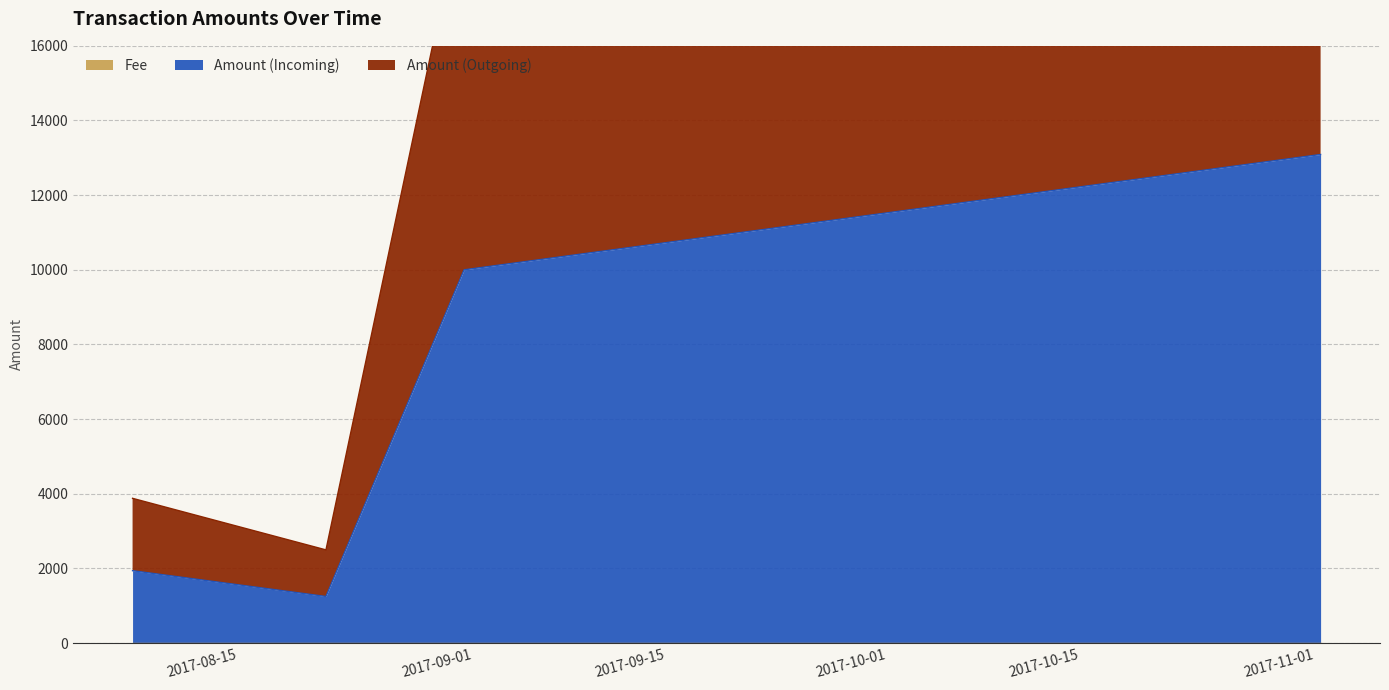

At which category is the sum across all series the highest?

2017-11-04